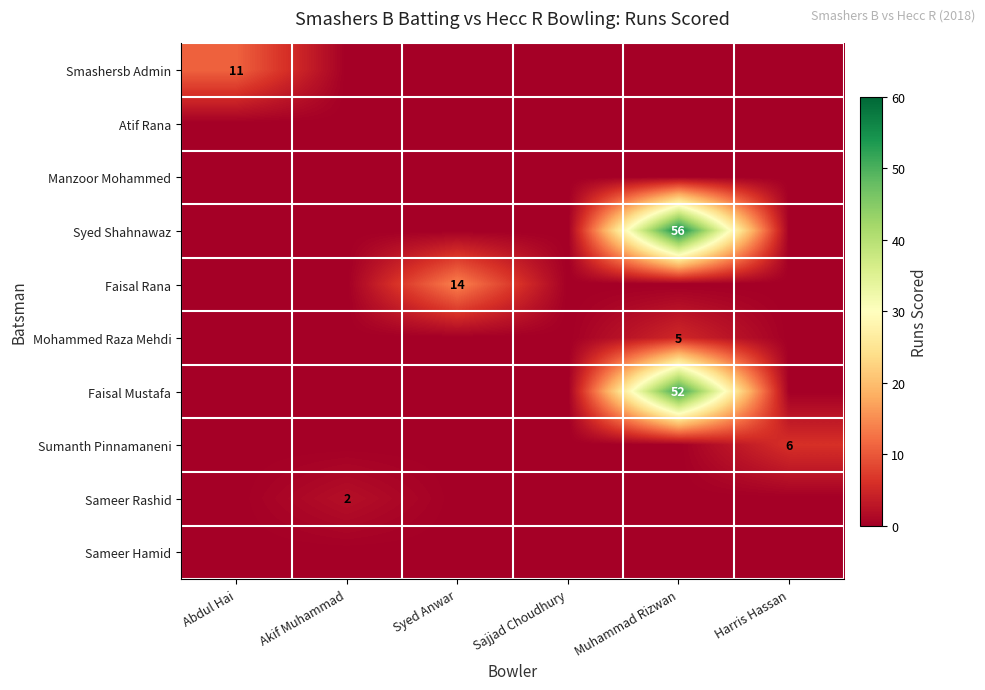

How many categories are shown in the chart?

6